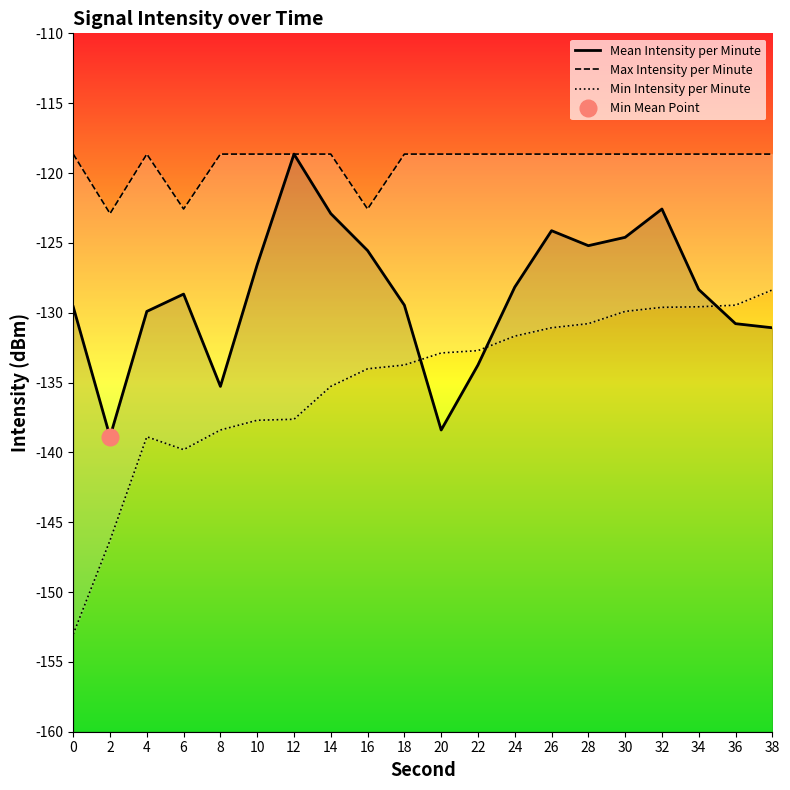

The Max Intensity per Minute series shows -118.6 at 0. True or false?

True